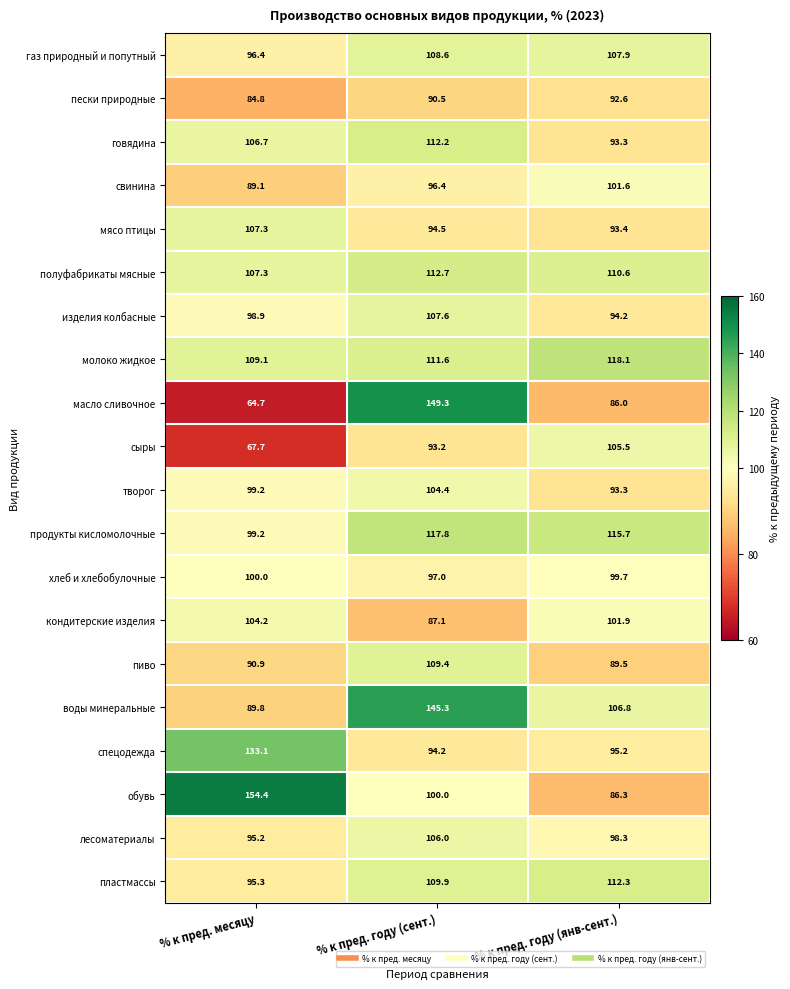

What is the spread (max minus min) of values at % к пред. году (янв-сент.)?

32.1